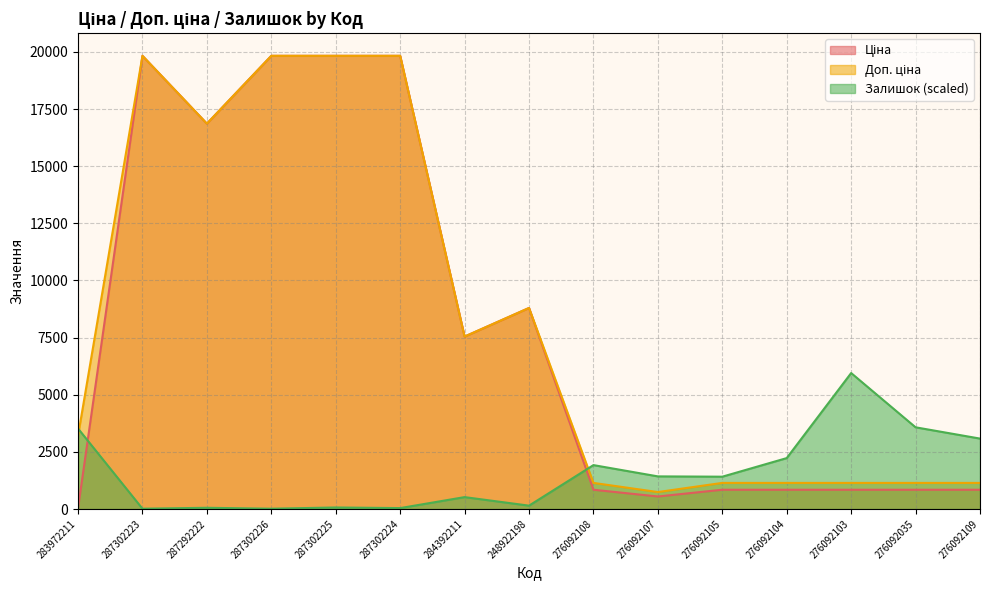

What is the difference between the Залишок values at 287302226 and 276092107?

1414.0